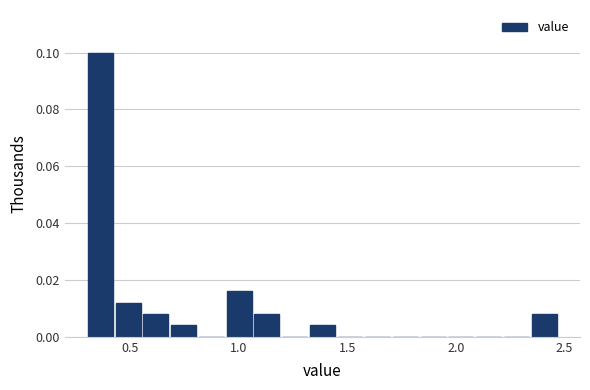

Around what value on the x-axis is the tallest bar? Give the approximate position of its centre, as read against the axis.

0.35